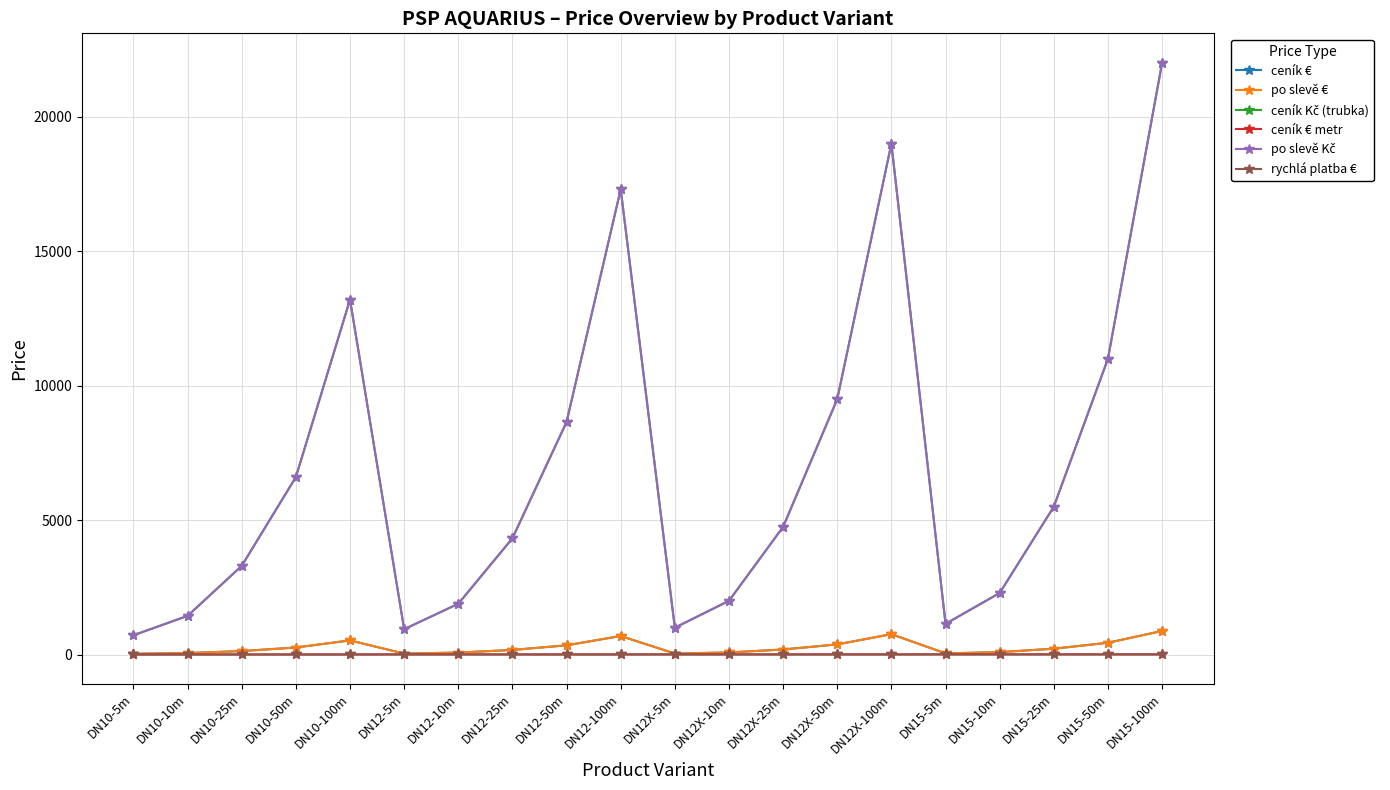

Rank the categories by ceník Kč (trubka) value from lowest to highest.

DN10-5m, DN12-5m, DN12X-5m, DN15-5m, DN10-10m, DN12-10m, DN12X-10m, DN15-10m, DN10-25m, DN12-25m, DN12X-25m, DN15-25m, DN10-50m, DN12-50m, DN12X-50m, DN15-50m, DN10-100m, DN12-100m, DN12X-100m, DN15-100m